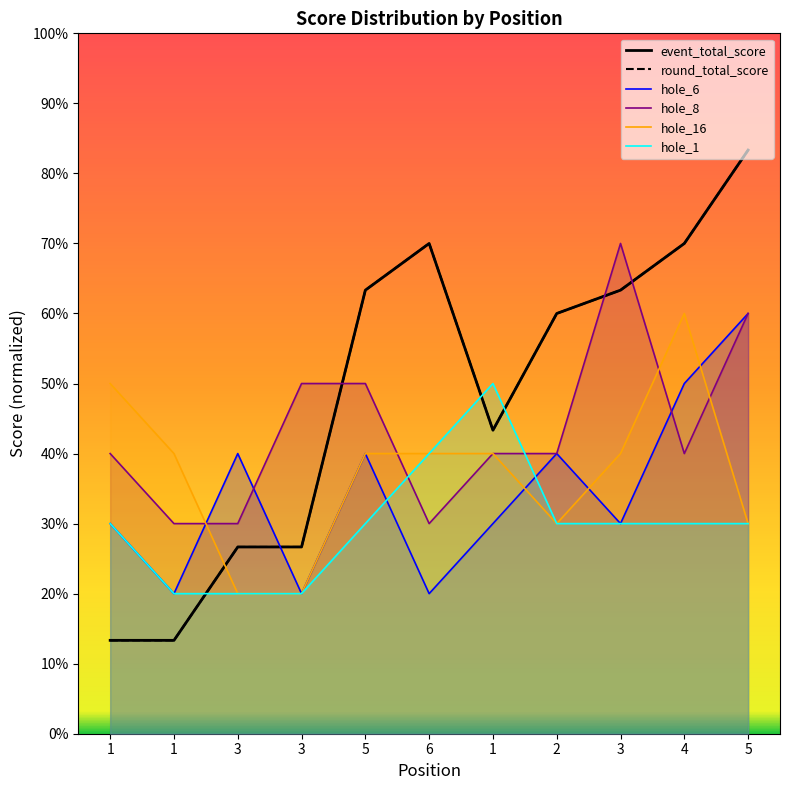

Is the value of hole_1 at 5 greater than the value of hole_8 at 5?

No